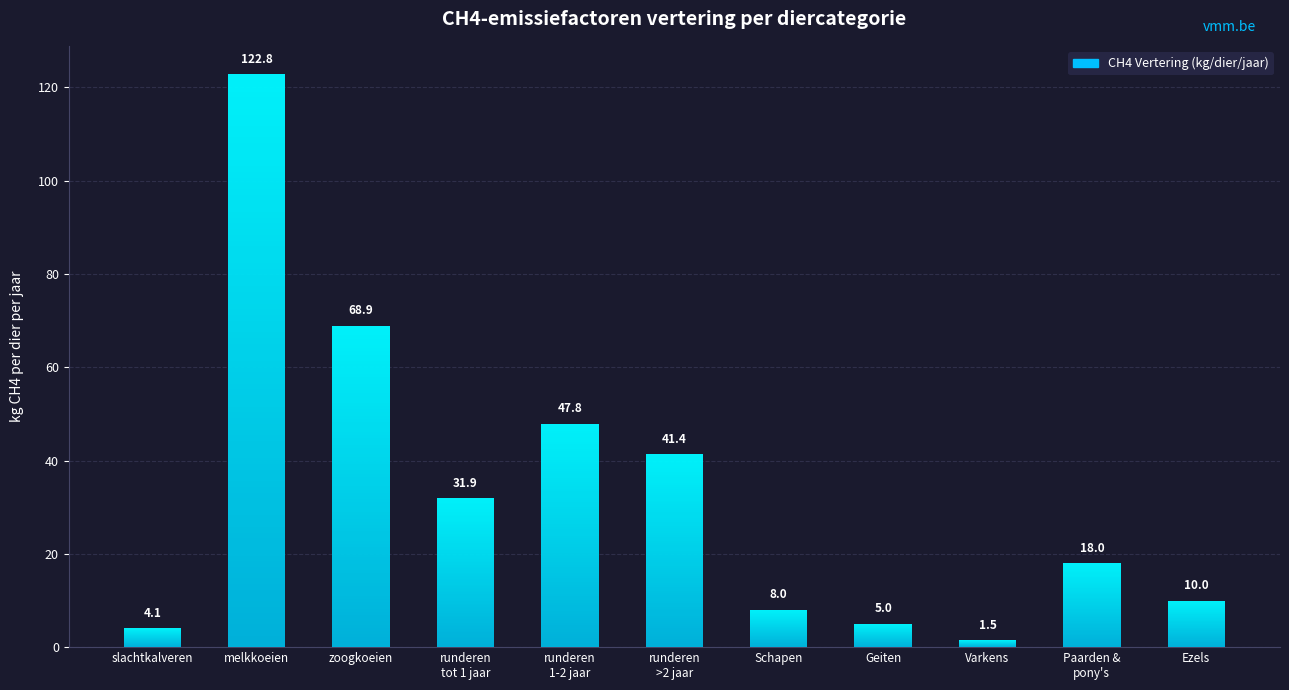

Does the chart contain any negative values?

No